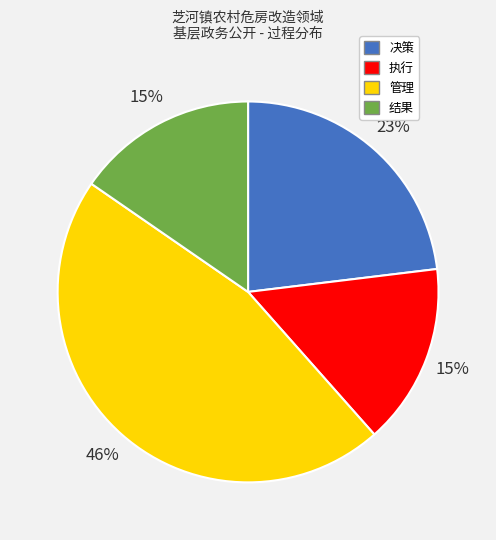

To the nearest percent, what percentage of the pie is 管理?

46%